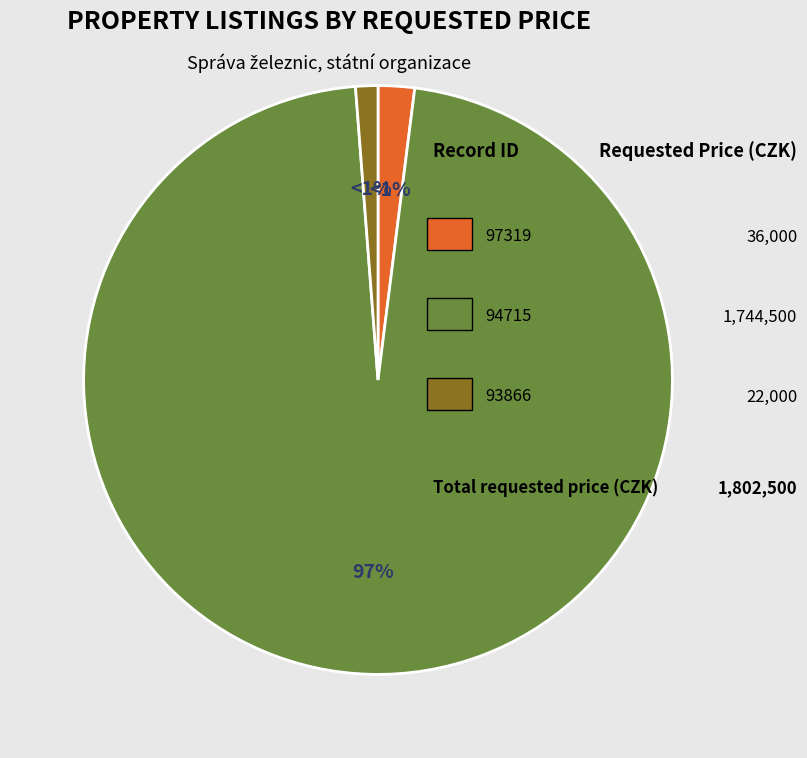

To the nearest percent, what is the average slice percentage?

33%